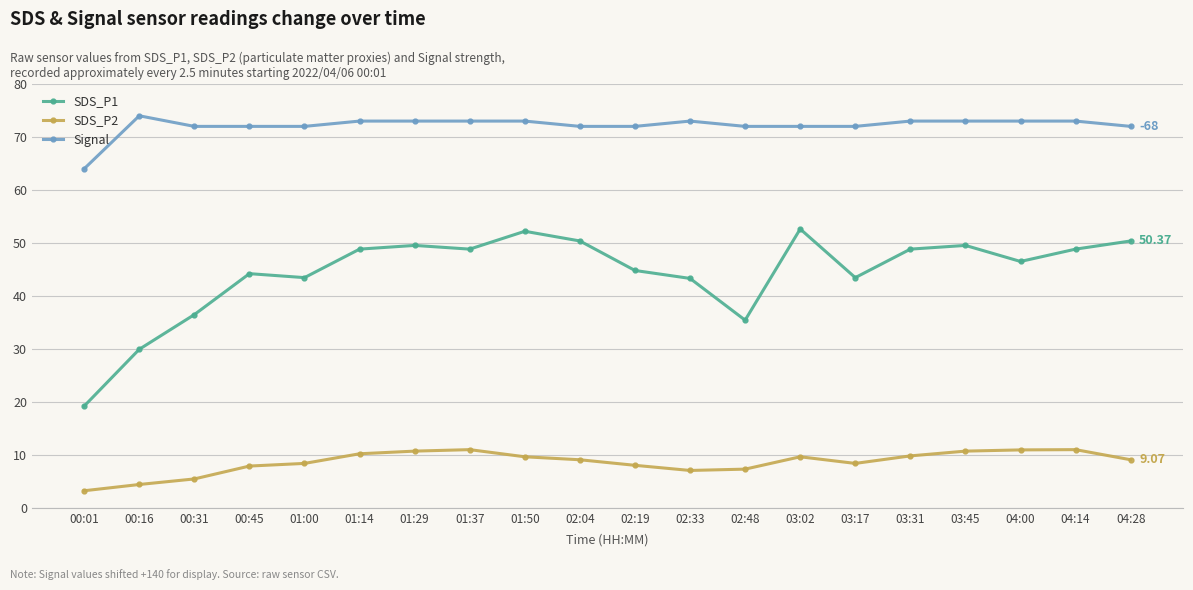

True or false: Signal and SDS_P1 intersect in this chart.

False